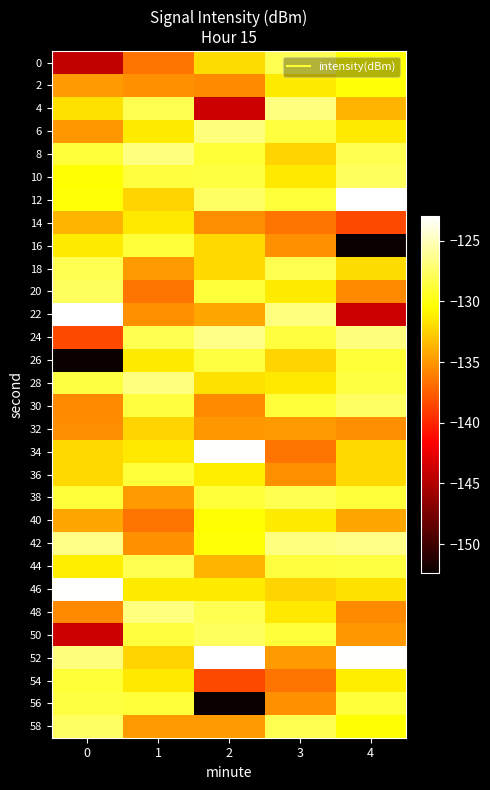

Reading left to right, transcribe all the data shown in this chart.

0: 0=-144.3	1=-136.6	2=-131.9	3=-128.0	4=-130.4
2: 0=-134.8	1=-135.3	2=-135.6	3=-131.4	4=-130.3
4: 0=-131.7	1=-128.0	2=-143.8	3=-126.8	4=-133.8
6: 0=-135.0	1=-131.4	2=-126.8	3=-128.7	4=-131.3
8: 0=-128.8	1=-126.8	2=-128.9	3=-132.4	4=-128.1
10: 0=-130.4	1=-128.7	2=-128.6	3=-131.4	4=-127.7
12: 0=-130.3	1=-132.4	2=-127.6	3=-128.8	4=-123.0
14: 0=-133.8	1=-131.4	2=-135.5	3=-136.6	4=-138.4
16: 0=-131.3	1=-128.8	2=-132.1	3=-135.3	4=-152.4
18: 0=-128.1	1=-134.8	2=-132.1	3=-128.0	4=-131.9
20: 0=-127.7	1=-136.6	2=-128.8	3=-131.4	4=-135.6
22: 0=-123.0	1=-135.3	2=-134.3	3=-126.8	4=-143.8
24: 0=-138.4	1=-128.0	2=-126.5	3=-128.7	4=-126.8
26: 0=-152.4	1=-131.4	2=-128.5	3=-132.4	4=-128.9
28: 0=-128.5	1=-126.8	2=-131.7	3=-131.4	4=-128.6
30: 0=-135.5	1=-128.7	2=-135.5	3=-128.8	4=-127.6
32: 0=-135.5	1=-132.4	2=-135.0	3=-134.8	4=-135.5
34: 0=-132.1	1=-131.4	2=-123.2	3=-136.6	4=-132.1
36: 0=-132.1	1=-128.8	2=-131.2	3=-135.3	4=-132.1
38: 0=-128.8	1=-134.8	2=-128.8	3=-128.0	4=-128.8
40: 0=-134.3	1=-136.6	2=-130.4	3=-131.4	4=-134.3
42: 0=-126.5	1=-135.3	2=-130.3	3=-126.8	4=-126.5
44: 0=-131.2	1=-128.0	2=-133.8	3=-128.7	4=-128.5
46: 0=-123.2	1=-131.4	2=-131.3	3=-132.4	4=-131.7
48: 0=-135.6	1=-126.8	2=-128.1	3=-131.4	4=-135.5
50: 0=-143.8	1=-128.7	2=-127.7	3=-128.8	4=-135.0
52: 0=-126.8	1=-132.4	2=-123.0	3=-134.8	4=-123.2
54: 0=-128.9	1=-131.4	2=-138.4	3=-136.6	4=-131.2
56: 0=-128.6	1=-128.8	2=-152.4	3=-135.3	4=-128.8
58: 0=-127.6	1=-134.8	2=-134.8	3=-128.0	4=-130.4